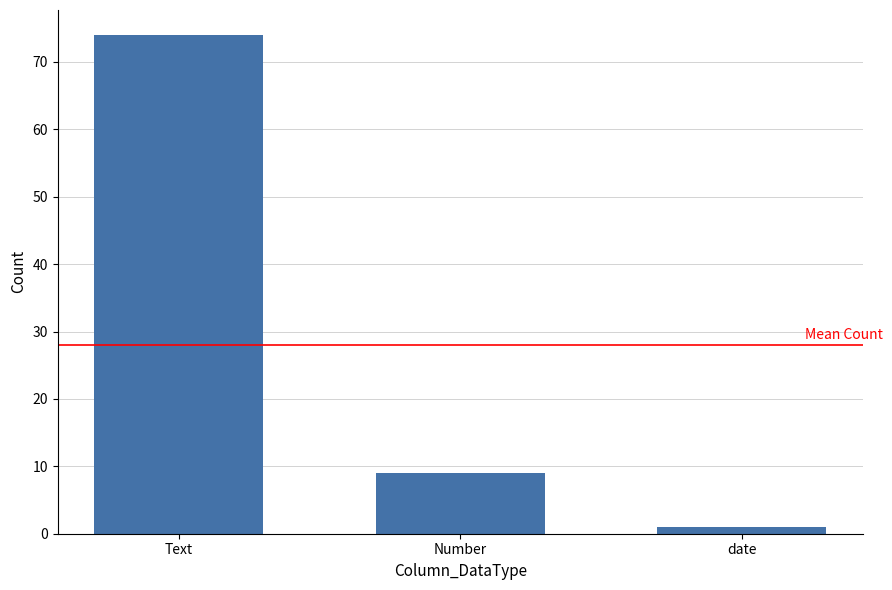

Is it true that the value at date is 1?

True